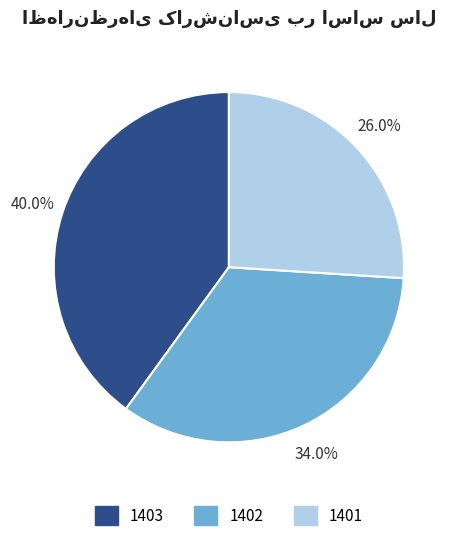

Does any single category account for the majority?

No